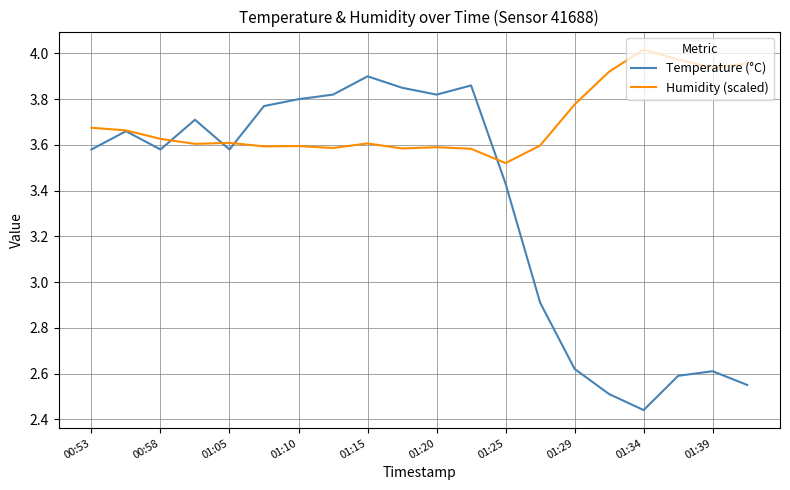

Which series has the largest range (max minus min)?

Temperature (°C)